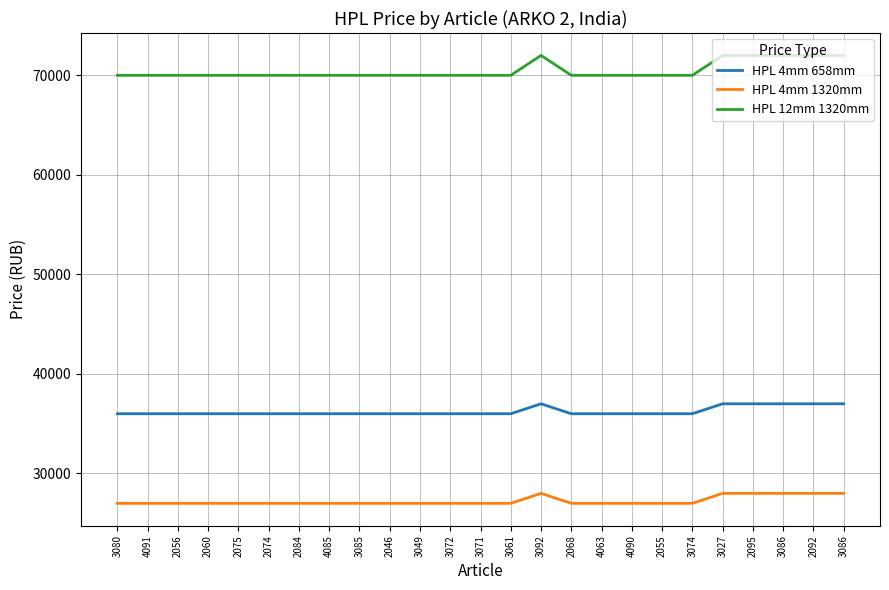

What are all the series names shown in the legend?

HPL 4mm 658mm, HPL 4mm 1320mm, HPL 12mm 1320mm